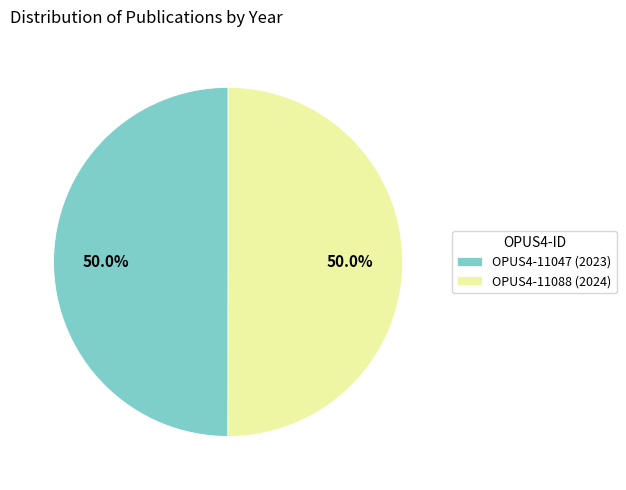

Combined, what portion of the pie is OPUS4-11088 and OPUS4-11047?

100.0%